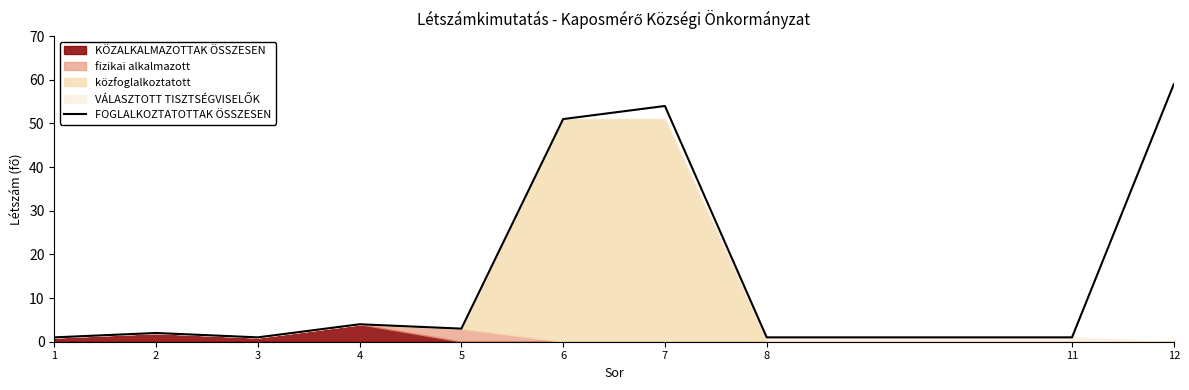

At which category does the data reach its first local peak?

2